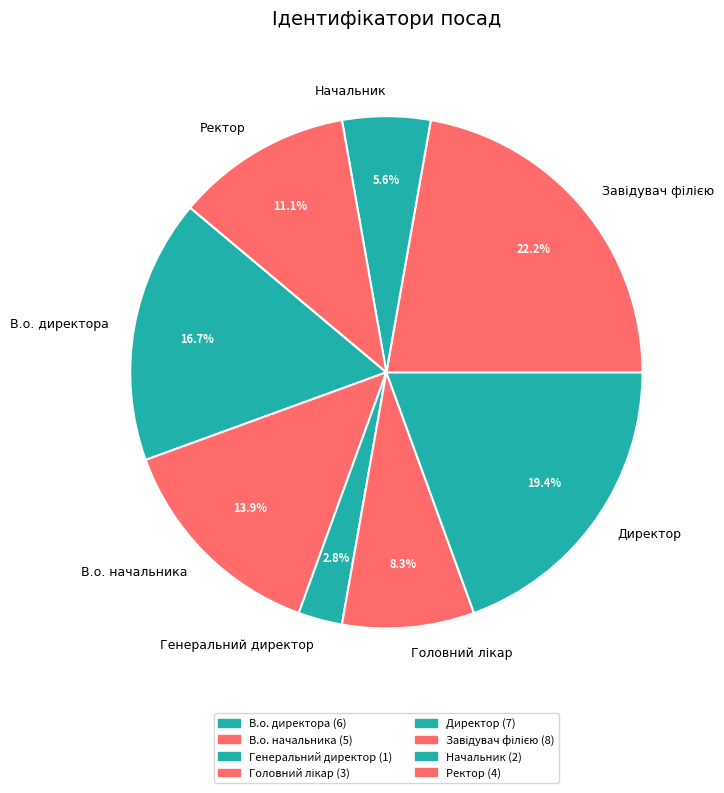

How many slices are in this pie chart?

8